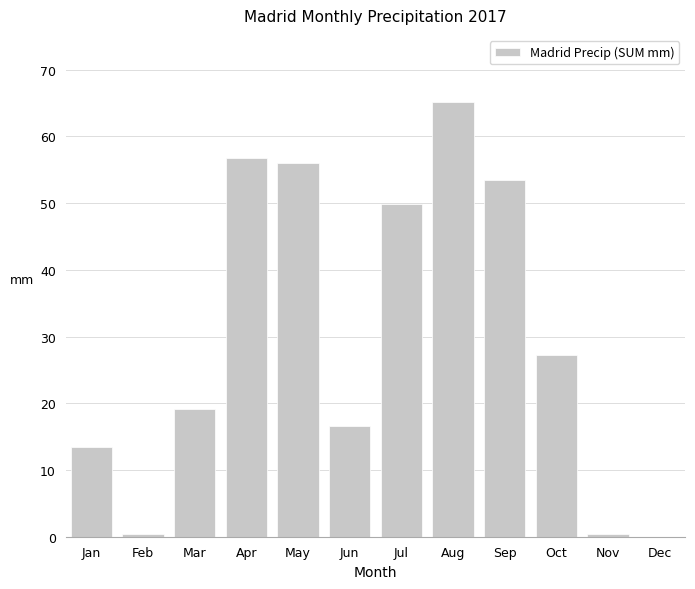

Reading left to right, what are all the values shown in this chart?

Jan=13.4	Feb=0.4	Mar=19.2	Apr=56.8	May=56.0	Jun=16.6	Jul=49.8	Aug=65.2	Sep=53.4	Oct=27.2	Nov=0.4	Dec=0.0